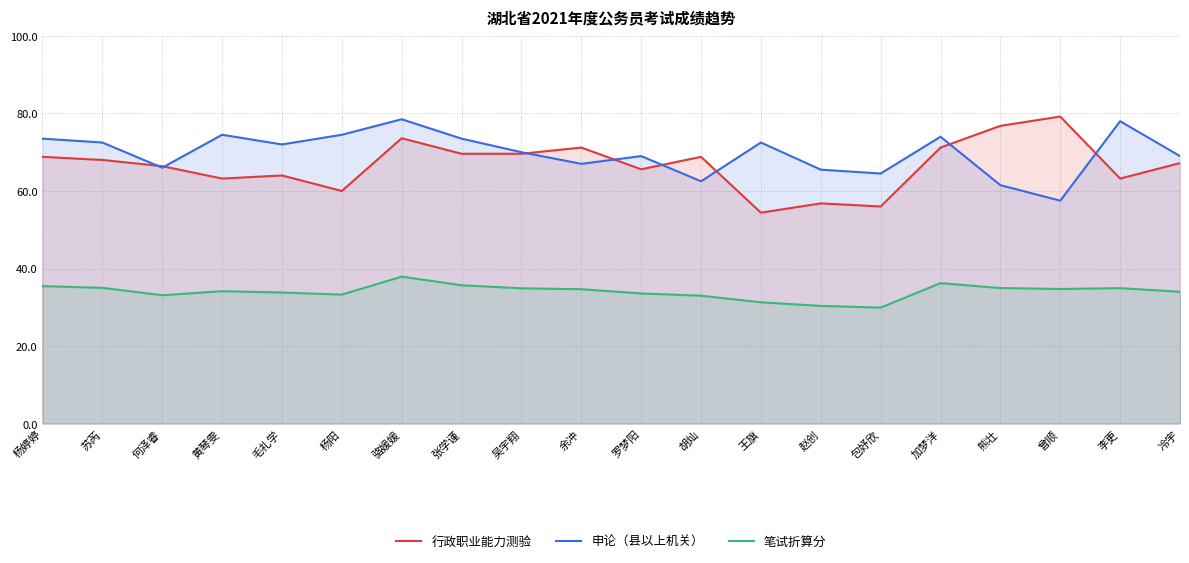

What is the average value of the 申论（县以上机关） series?

69.8